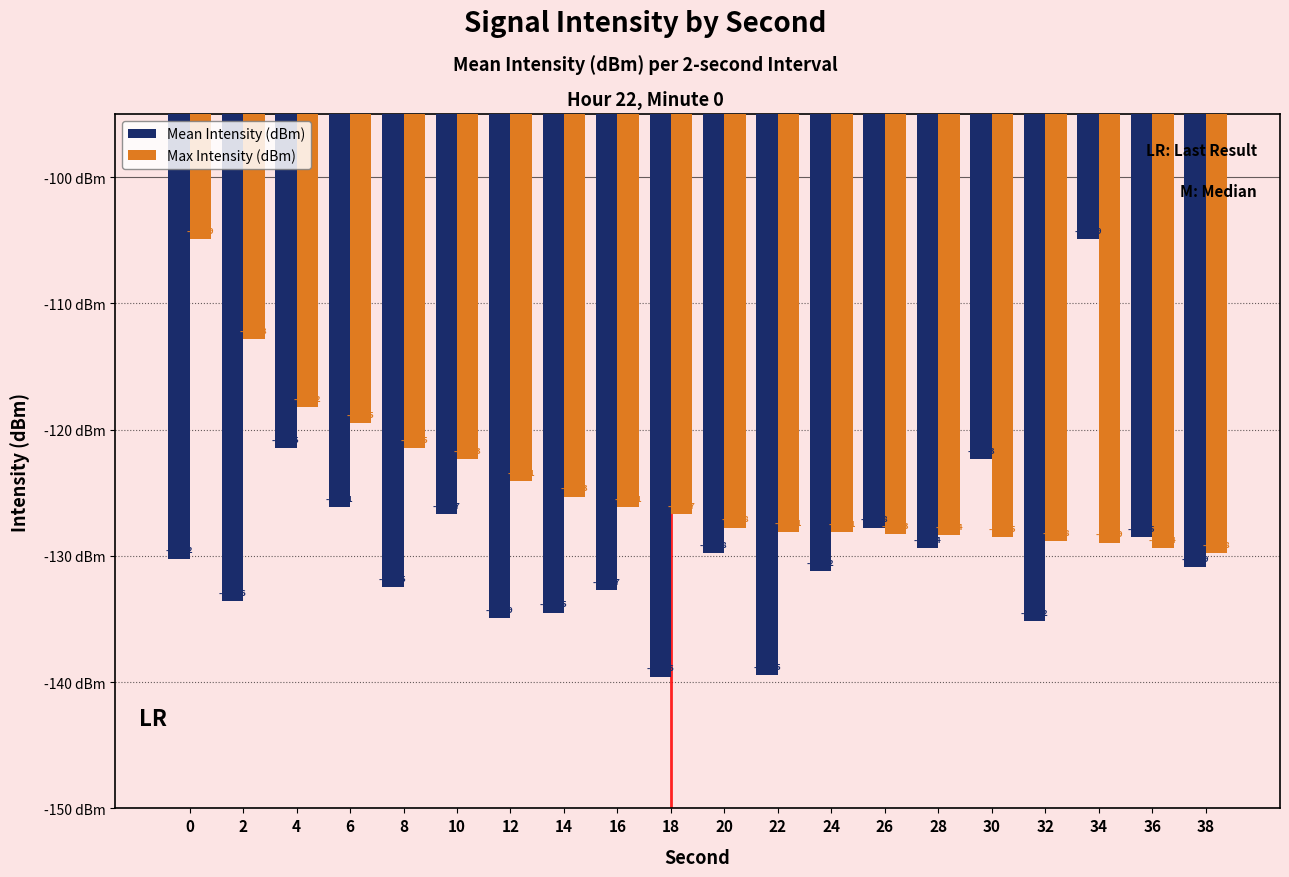

What is the minimum value for Mean Intensity (dBm)?

-139.6